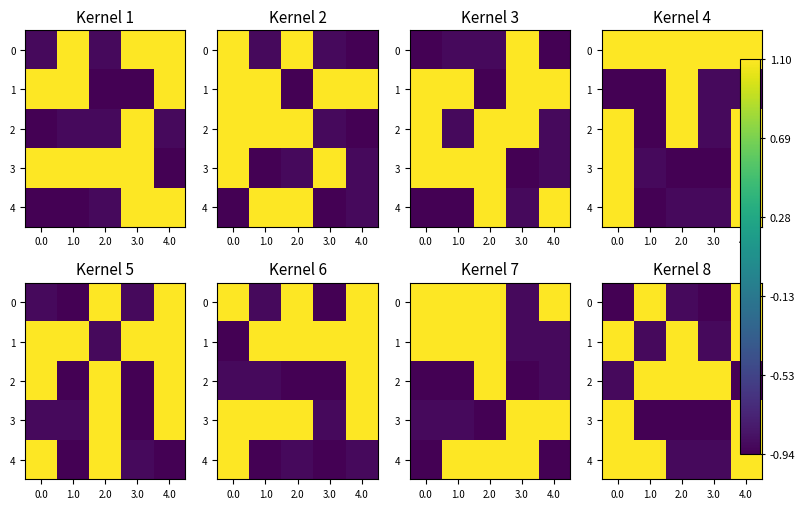

What is the difference between the highest and lowest values at 1.0?

2.0